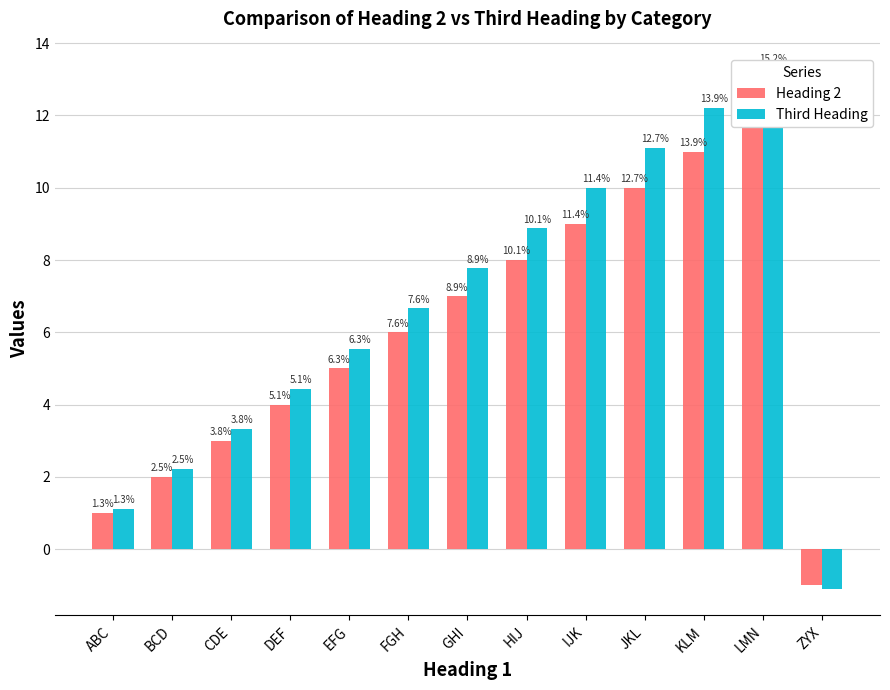

How many data points does each series have?

13